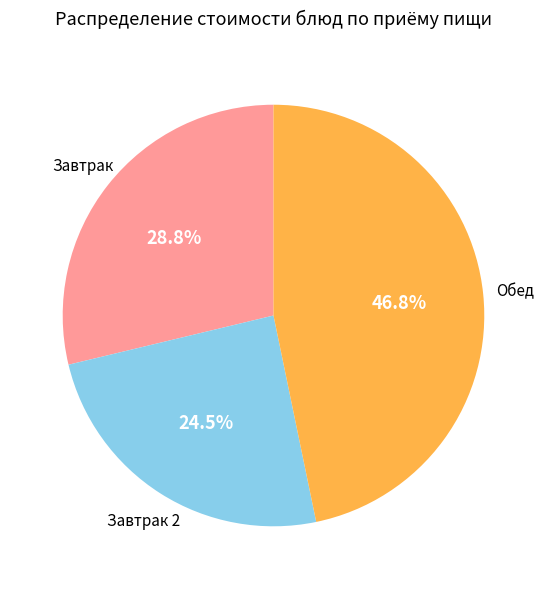

Is there a majority slice in this chart?

No